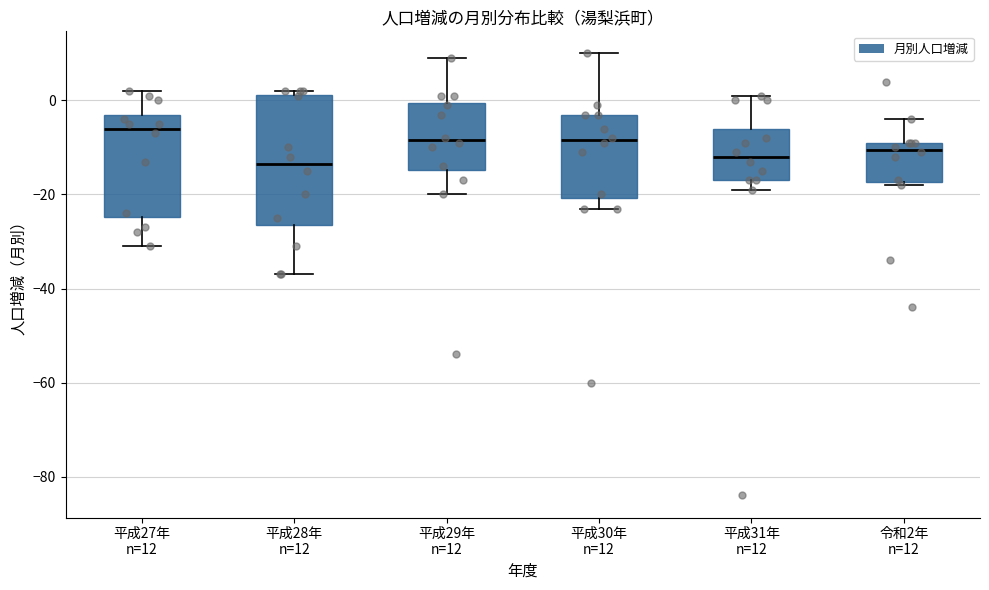

Which box's median line is the highest?

平成27年 n=12